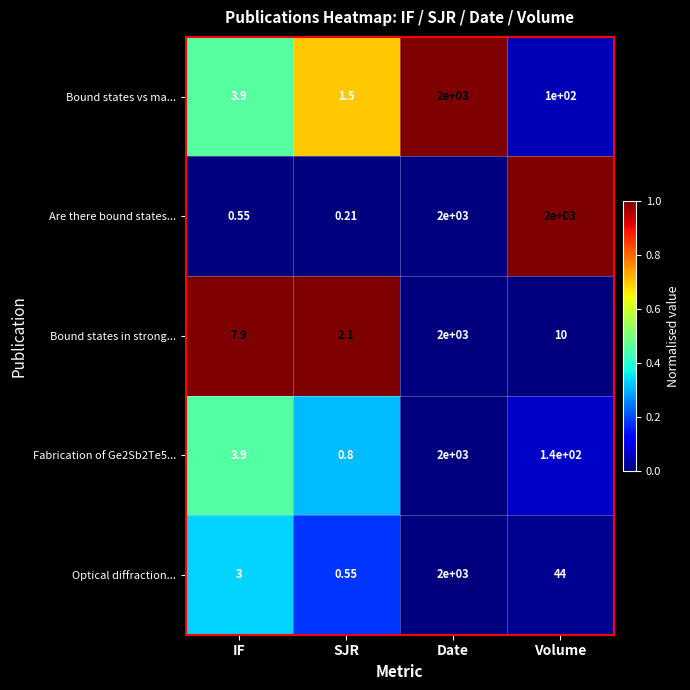

Which label corresponds to the smallest value in the chart?

SJR